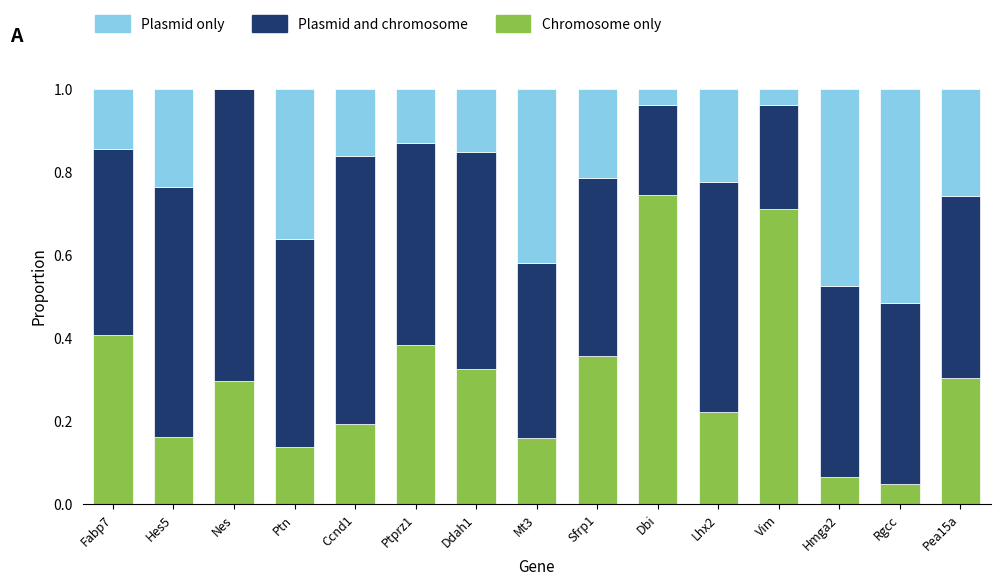

What is the total value across all series at Fabp7?

1.0